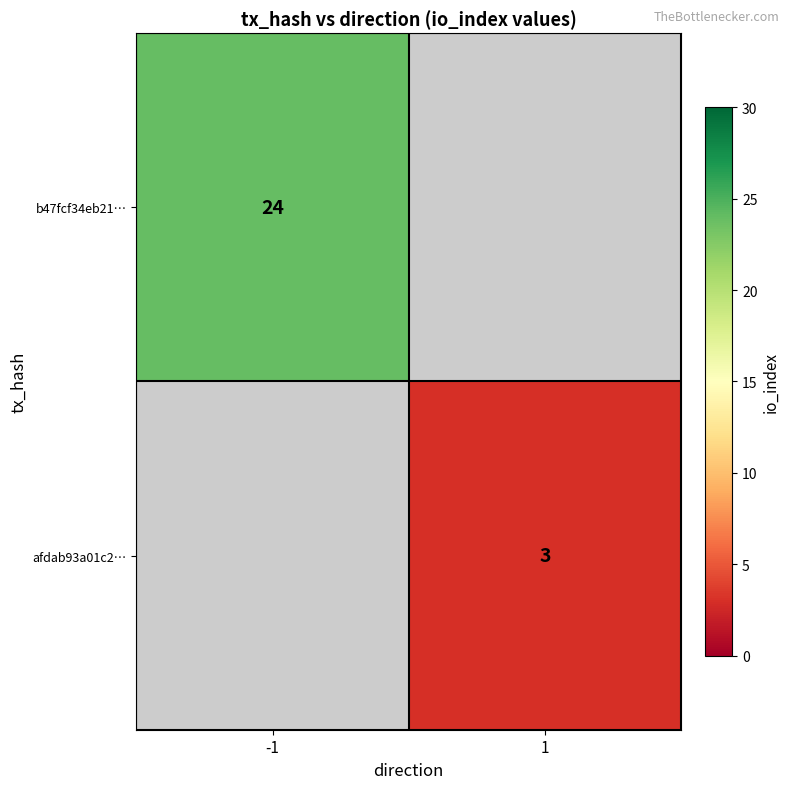

The value of b47fcf34eb21… at -1 is 24. True or false?

True